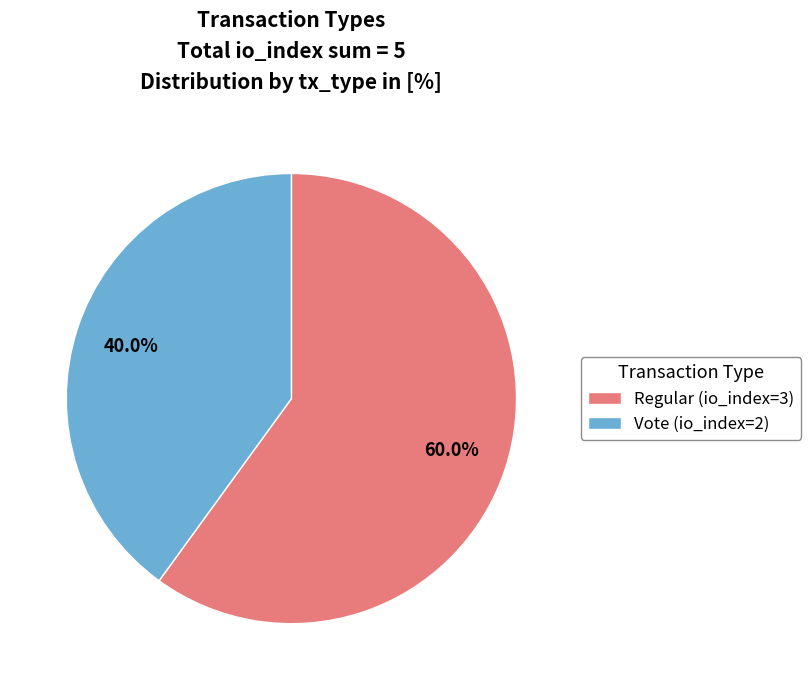

Which category has the biggest portion of the pie?

Regular (io_index=3)